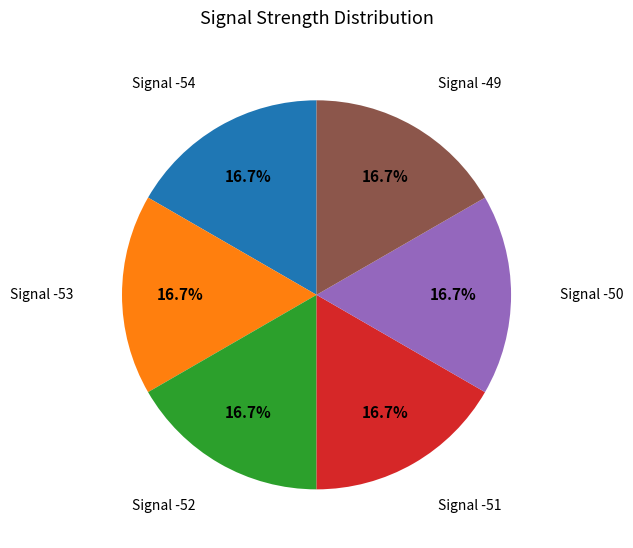

Do Signal -50 and Signal -49 together represent more than half of the pie?

No